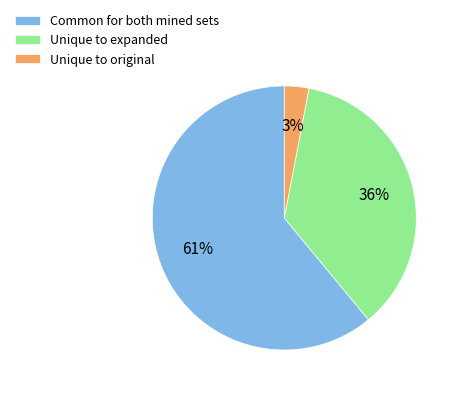

Combined, do Unique to expanded and Common for both mined sets account for over 50%?

Yes